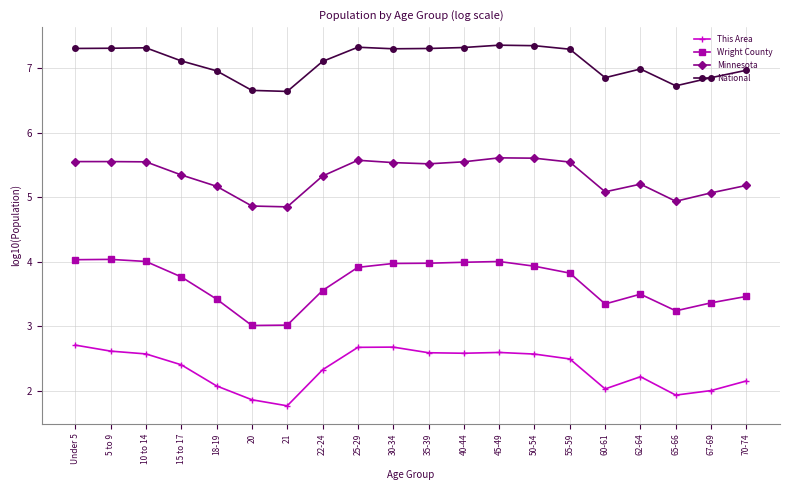

List the series in order of their peak value, highest first.

National, Minnesota, Wright County, This Area